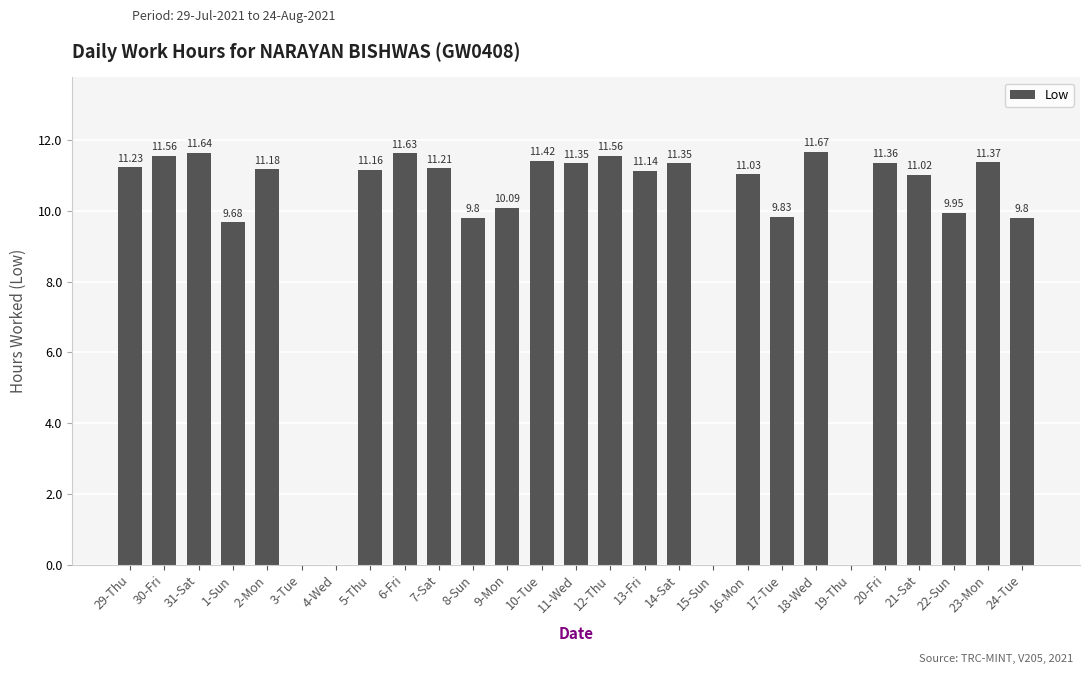

Is it true that the value at 10-Tue is 11.4?

True